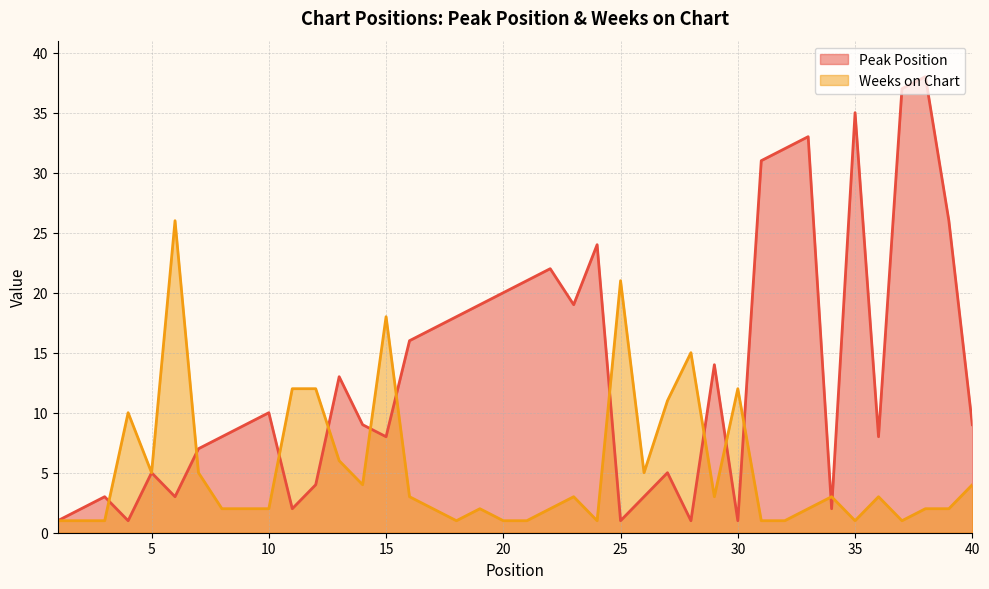

How many values in the Peak Position series are below 9?

18